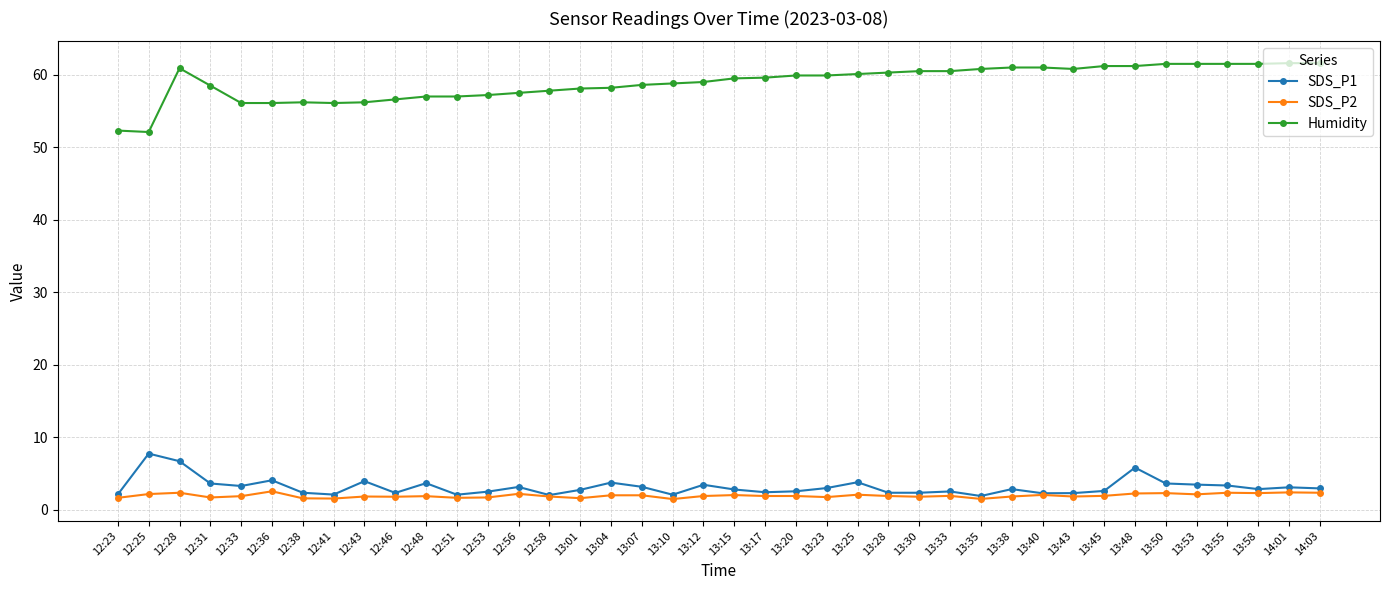

Is it true that SDS_P1 equals 6.7 at 12:28?

True